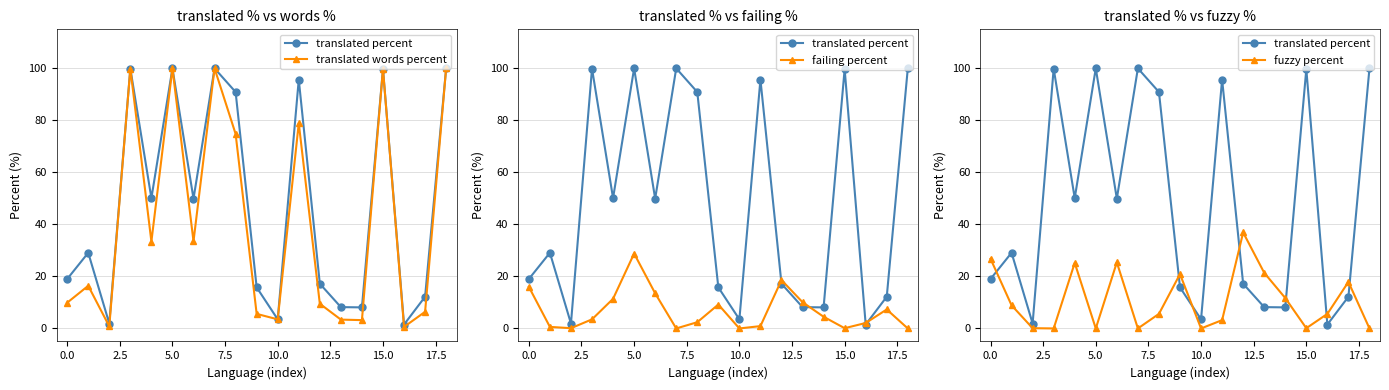

Reading right to left, transcribe all the data shown in this chart.

translated percent: 100.0	12.2	1.5	99.7	8.1	8.2	17.2	95.7	3.5	15.8	90.9	100.0	49.9	100.0	50.1	99.9	1.9	29.1	19.0
translated words percent: 100.0	6.4	0.6	99.7	3.2	3.4	9.5	78.9	3.5	5.6	74.8	100.0	33.5	100.0	33.4	99.9	0.8	16.4	9.9
failing percent: 0.0	7.3	2.1	0.1	4.5	10.1	18.6	0.9	0.0	9.2	2.4	0.0	13.5	28.8	11.4	3.5	0.1	0.6	16.0
fuzzy percent: 0.0	17.9	5.6	0.1	11.7	21.4	36.9	3.2	0.0	20.9	5.6	0.0	25.4	0.0	25.2	0.0	0.1	8.9	26.8